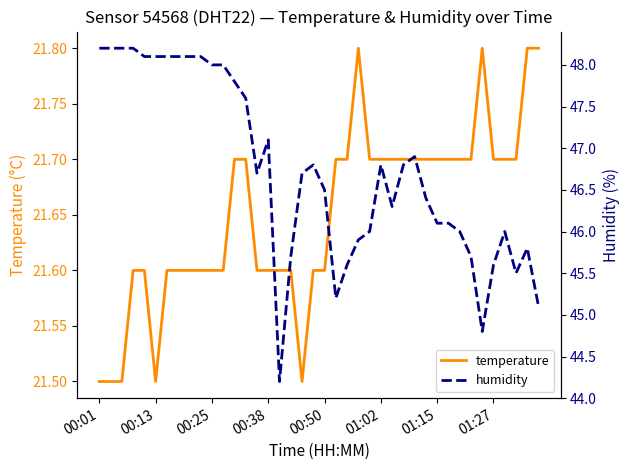

Where is the first local minimum for humidity?

14